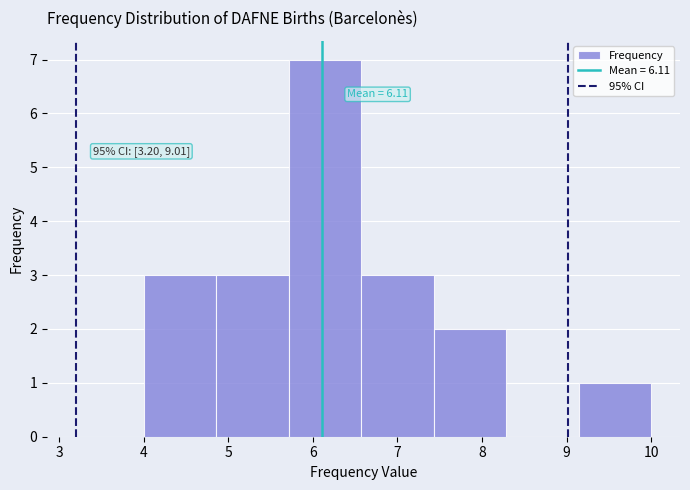

Over which range of the x-axis is the bar tallest?

5.7 to 6.6